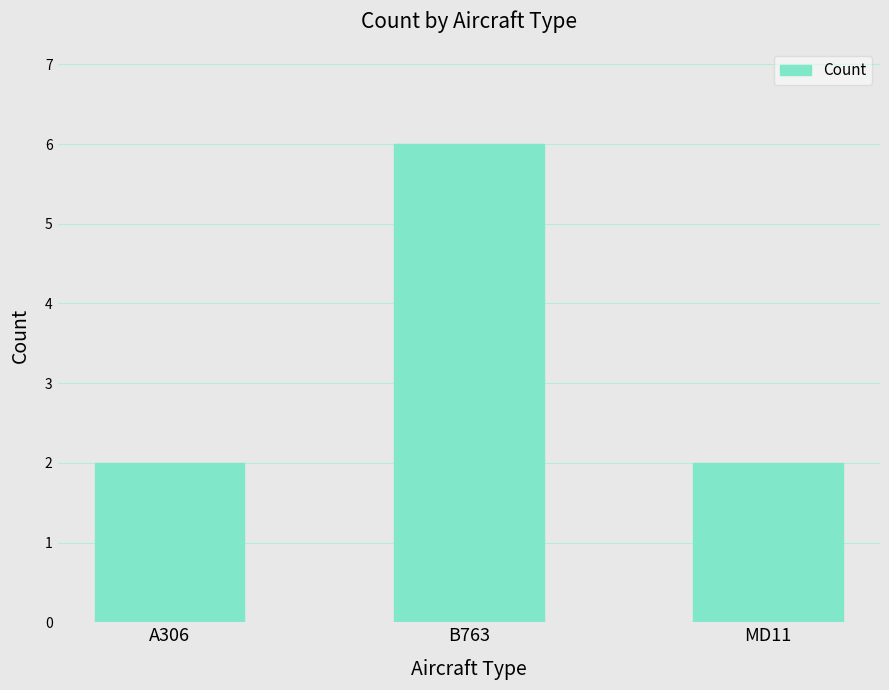

What is the greatest value displayed?

6